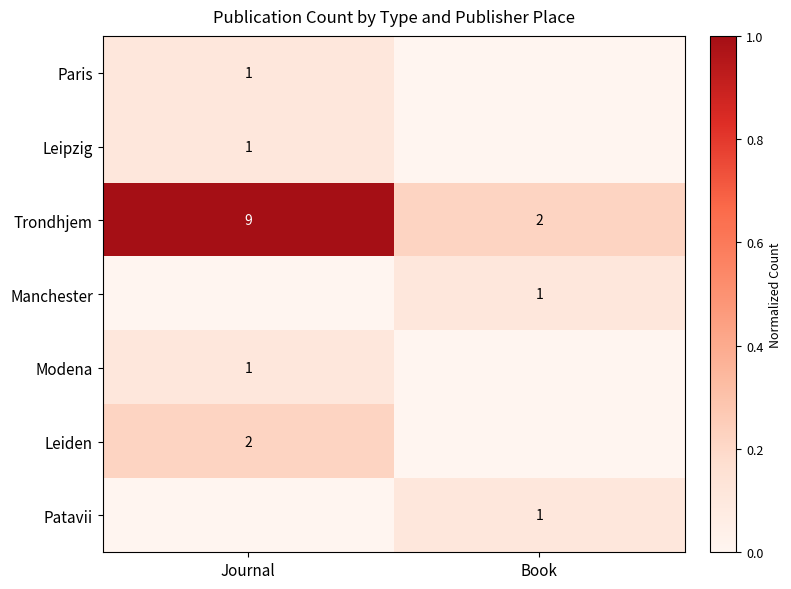

What is the difference between the Trondhjem values at Journal and Book?

7